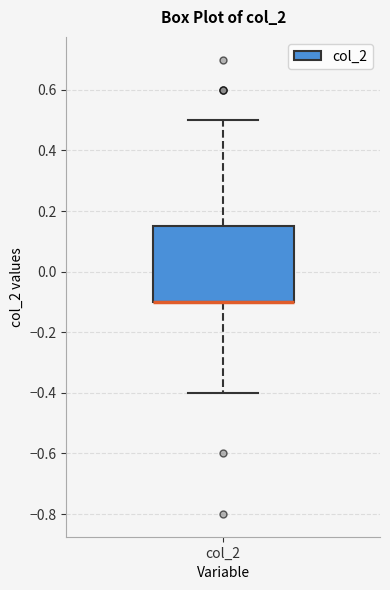

Read this box plot against the y-axis: the position of the median line, the range covered by the box, and the ends of both whiskers. The values are not printed on the chart, so give them approximately, as read against the axis.

median -0.10 (drawn on the box's lower edge), box -0.10 to 0.16, whiskers -0.40 to 0.50